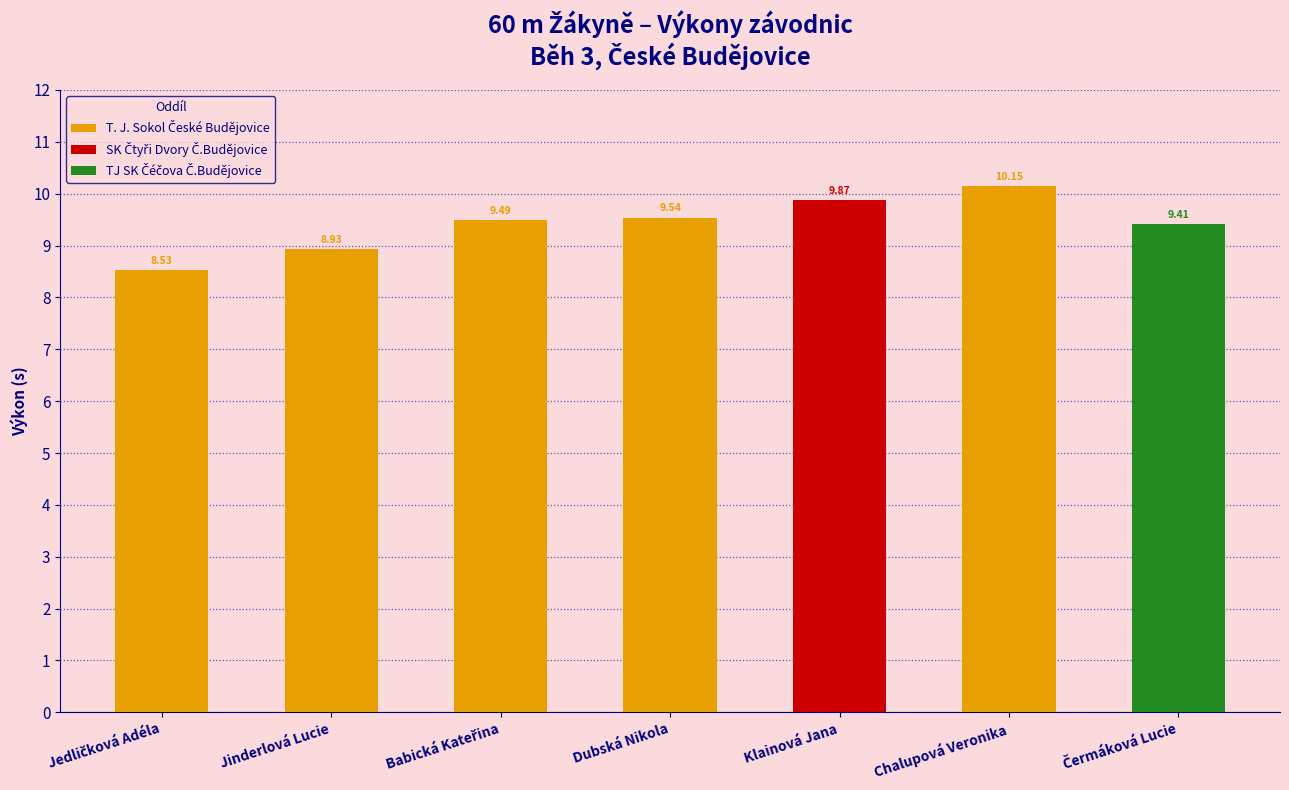

What is the label of the 3rd bar from the right?

Babická Kateřina